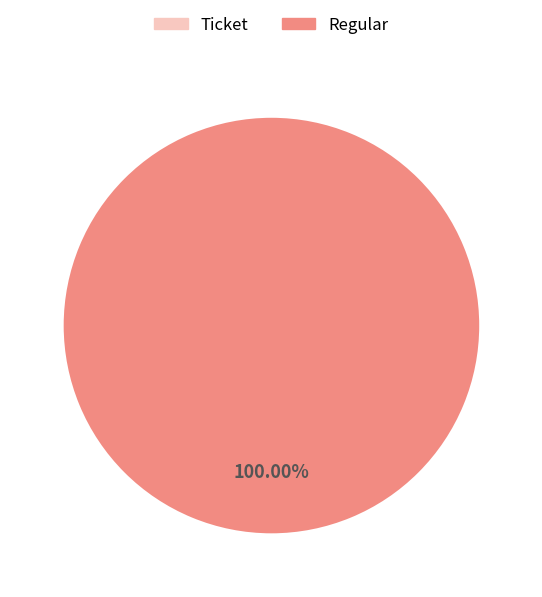

How many slices are in this pie chart?

2